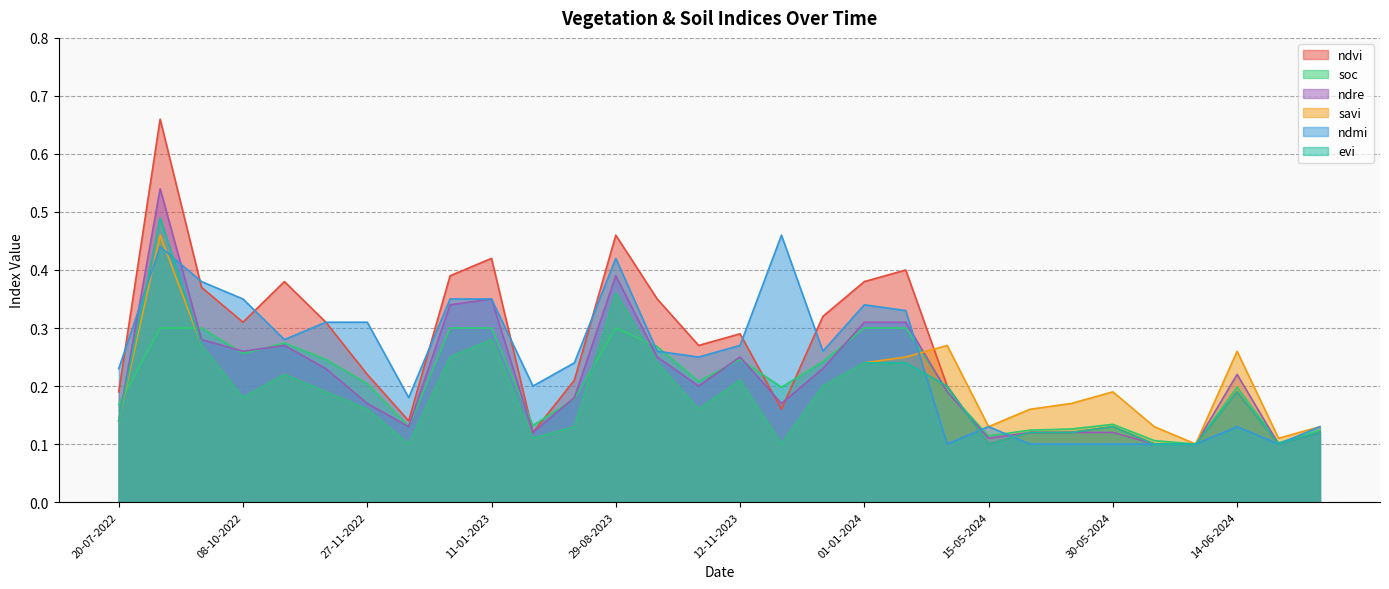

Between 23-09-2022 and 08-10-2022, which series saw the biggest shift?

savi